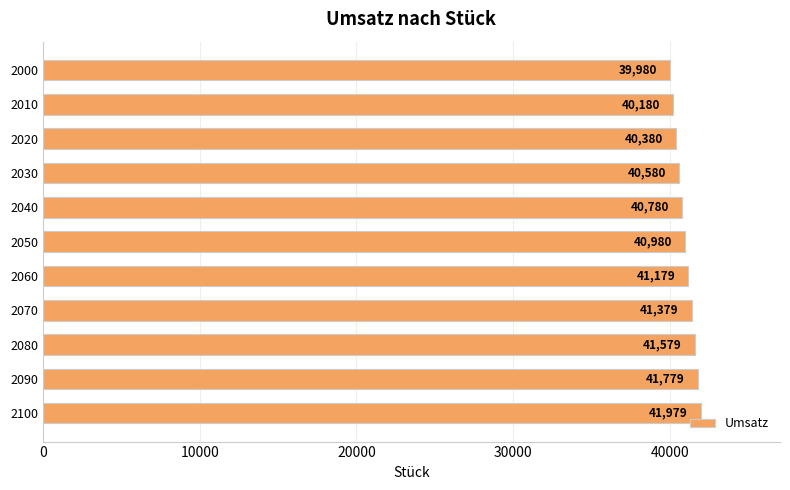

The chart shows a value of 40379.8 at 2020. True or false?

True